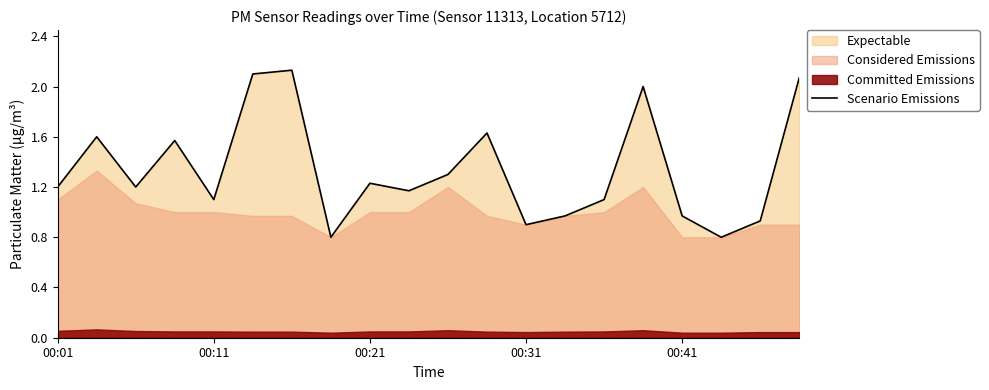

Is it true that Scenario Emissions equals 0.3 at 00:01?

False